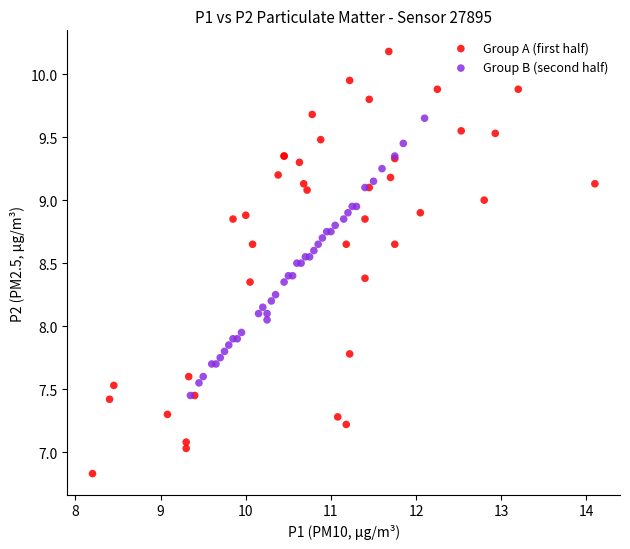

What are all the series names shown in the legend?

Group A (first half), Group B (second half)